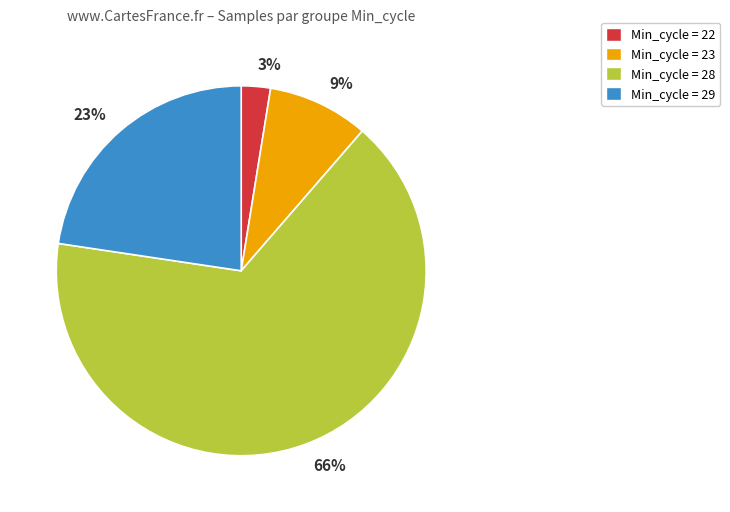

To the nearest percent, what is the average slice percentage?

25%